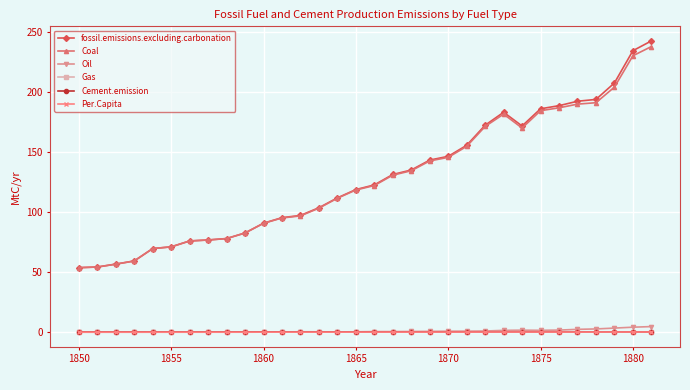

True or false: Coal and Gas cross at least once.

False